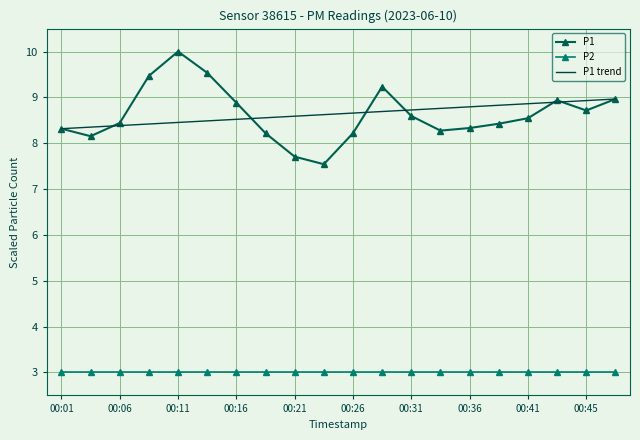

What is the maximum value for P1?

10.0